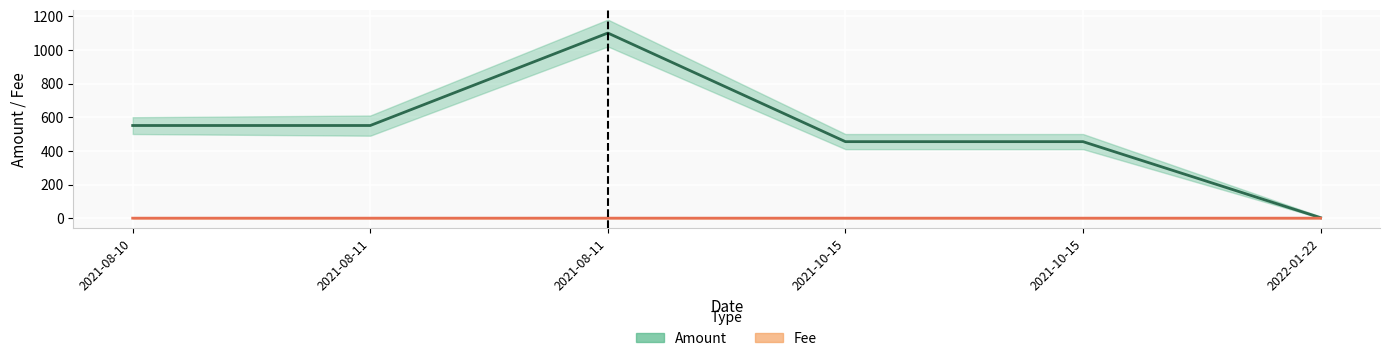

True or false: Fee (line) and Amount (line) intersect in this chart.

False